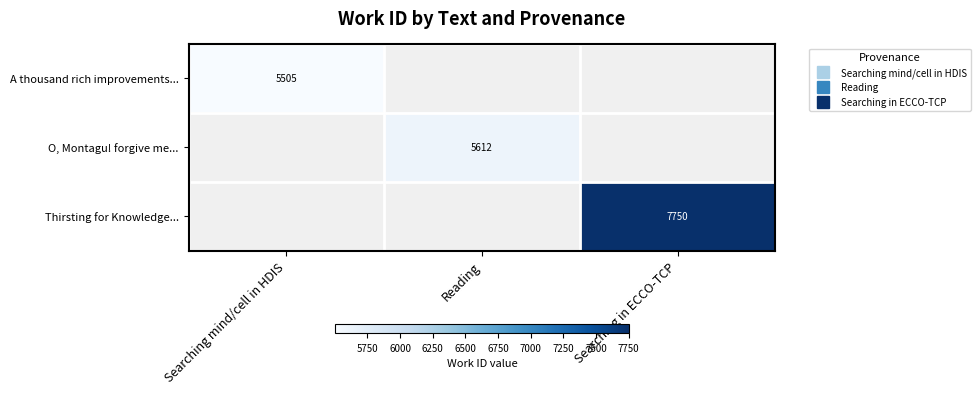

What is the maximum value for A thousand rich improvements...?

5505.0